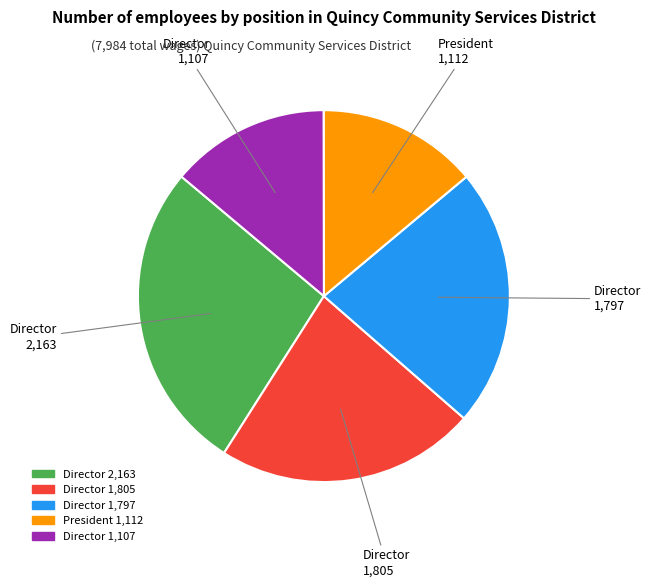

Is there any slice that represents more than half of the pie?

No